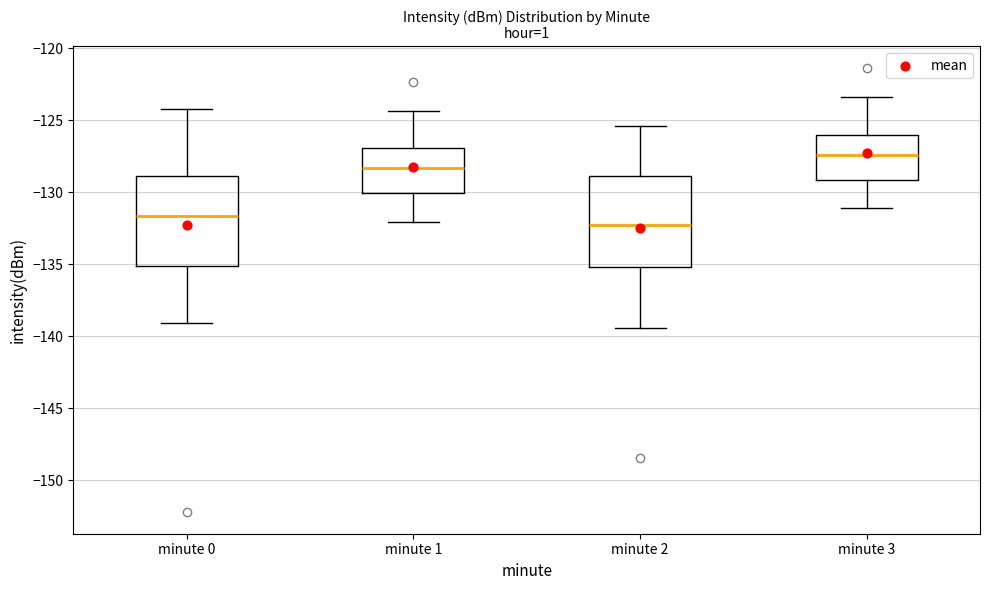

Where does the lower whisker of the box for minute 3 end on the y-axis? The values are not printed on the chart, so give them approximately, as read against the axis.

-131.0